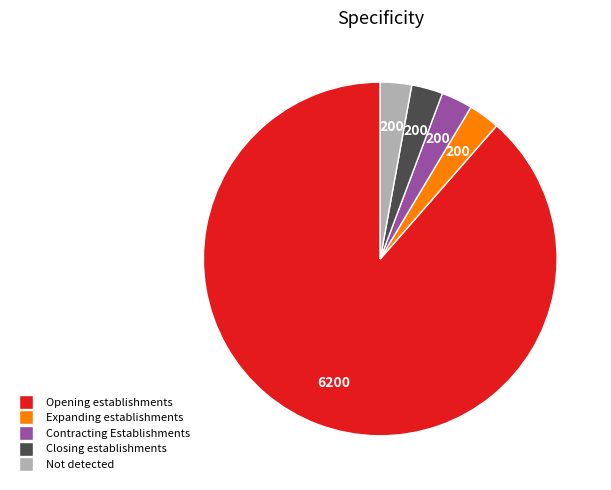

How many slices are in this pie chart?

5